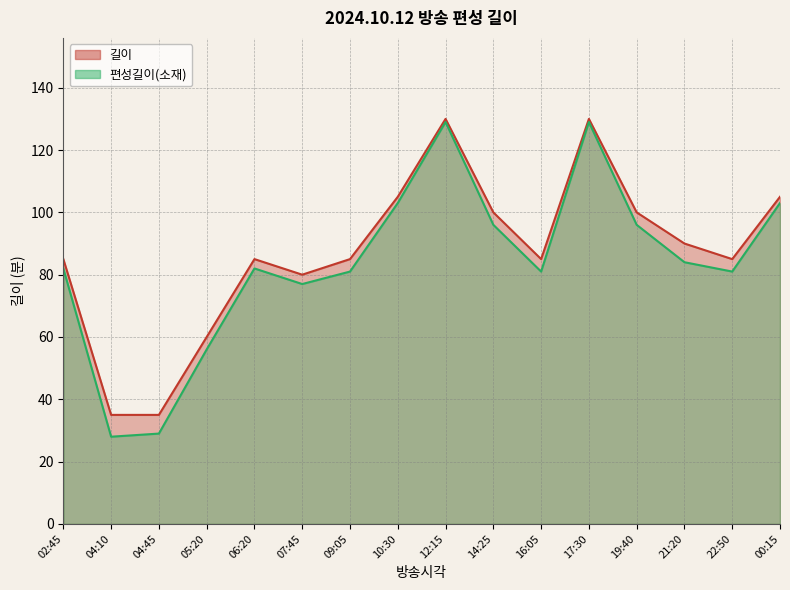

What is the label of the 13th point from the right?

05:20